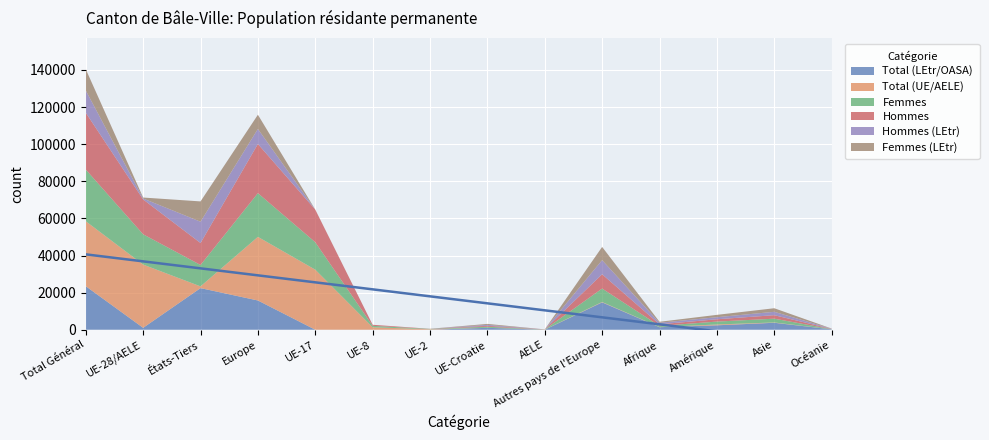

Is it true that Femmes (LEtr) equals 528 at UE-28/AELE?

True